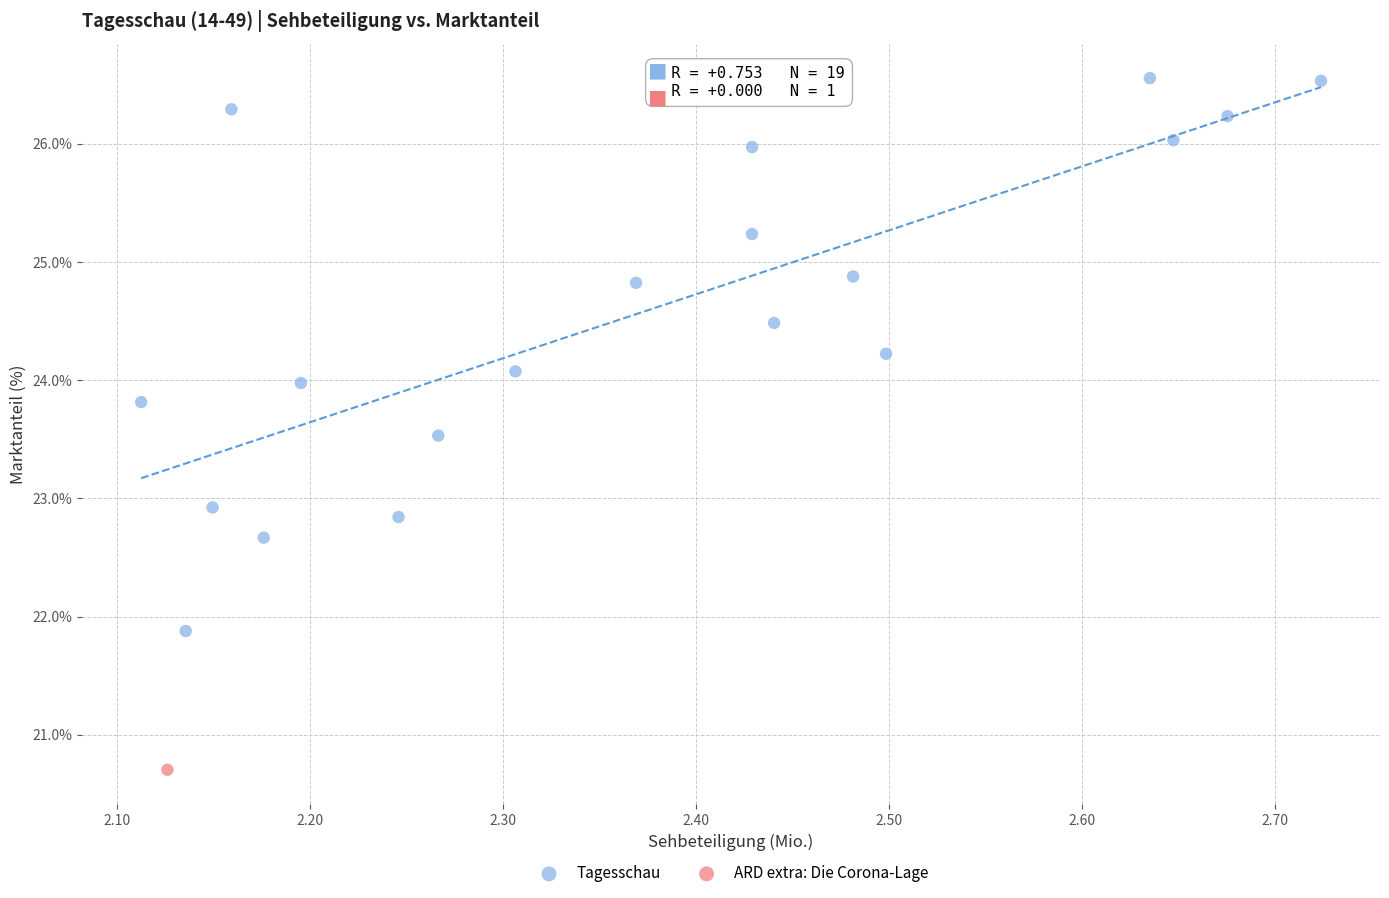

What are all the series names shown in the legend?

Tagesschau, ARD extra: Die Corona-Lage